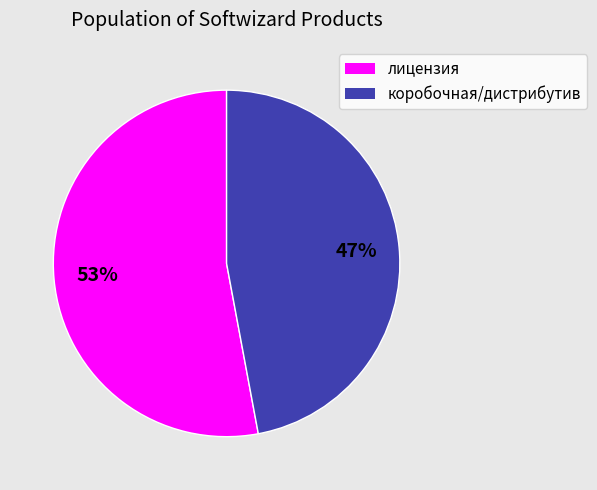

Do коробочная/дистрибутив and лицензия together represent more than half of the pie?

Yes